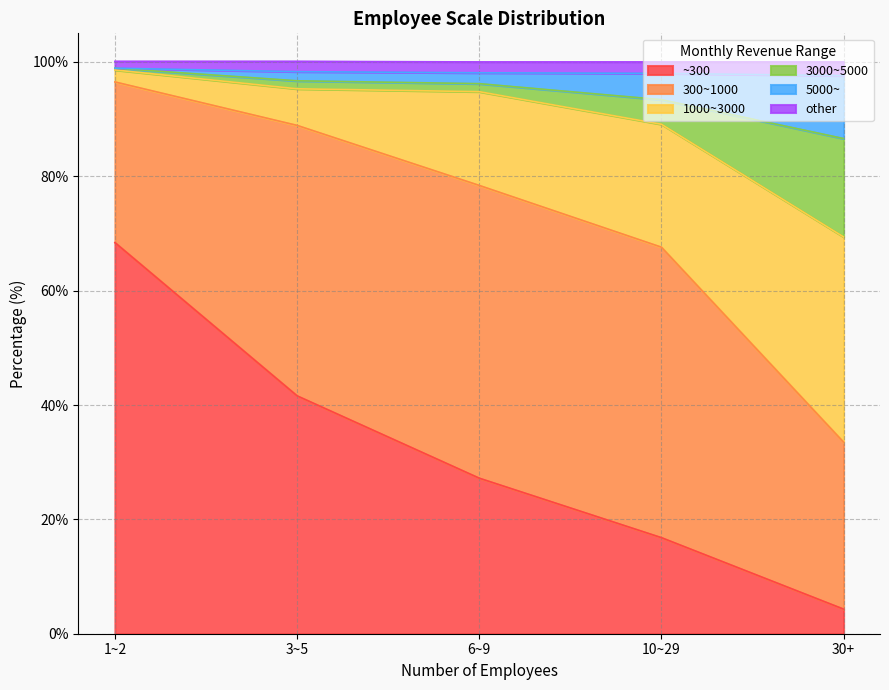

Rank the categories by ~300 value from highest to lowest.

1~2, 3~5, 6~9, 10~29, 30+